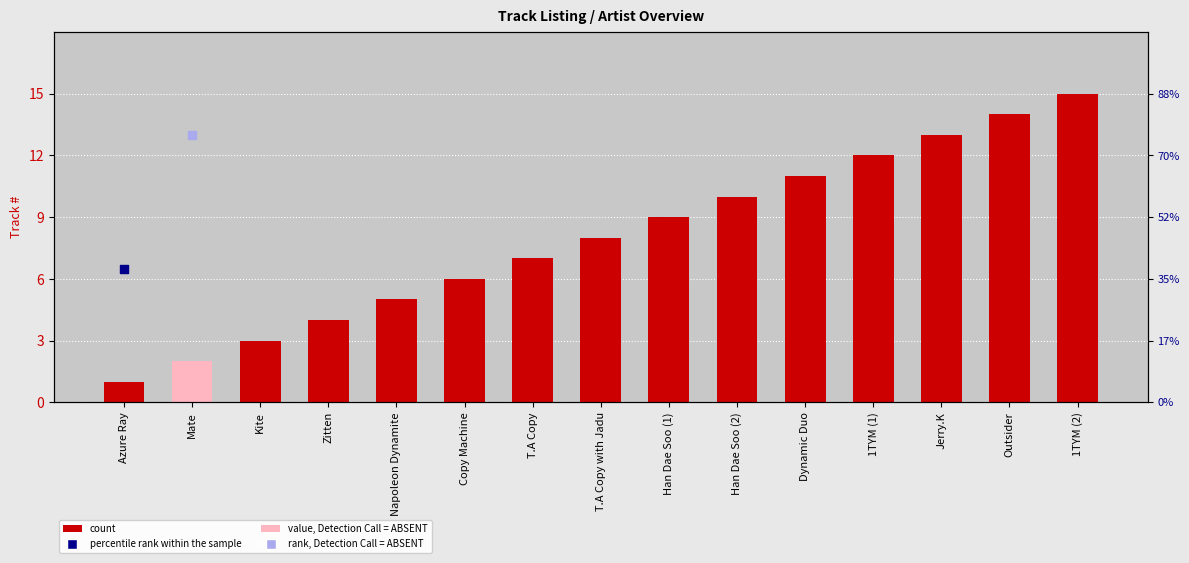

What is the change in value from Mate to Napoleon Dynamite?

+3